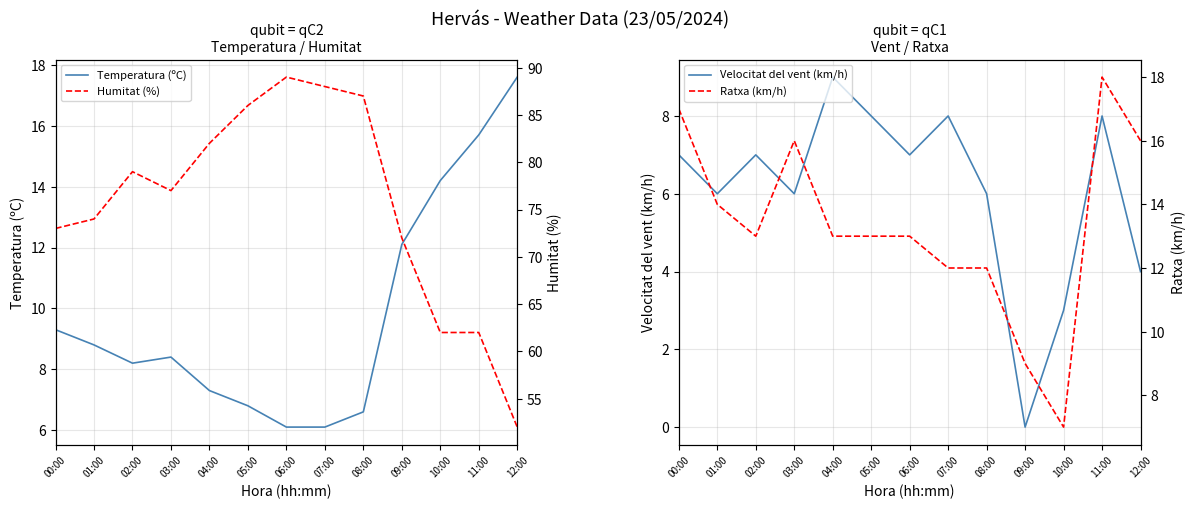

Which category has the highest value across all series?

06:00